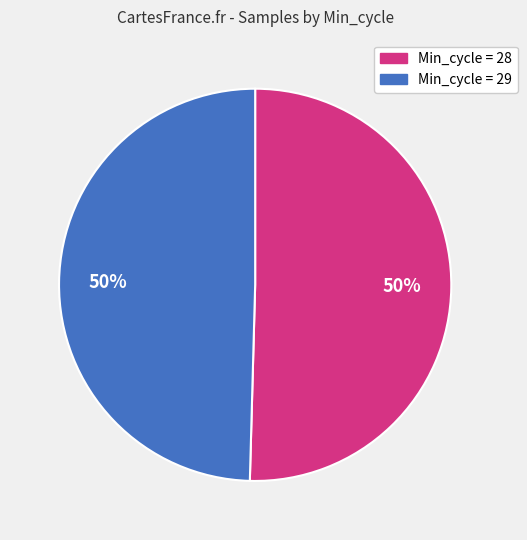

How many slices are in this pie chart?

2